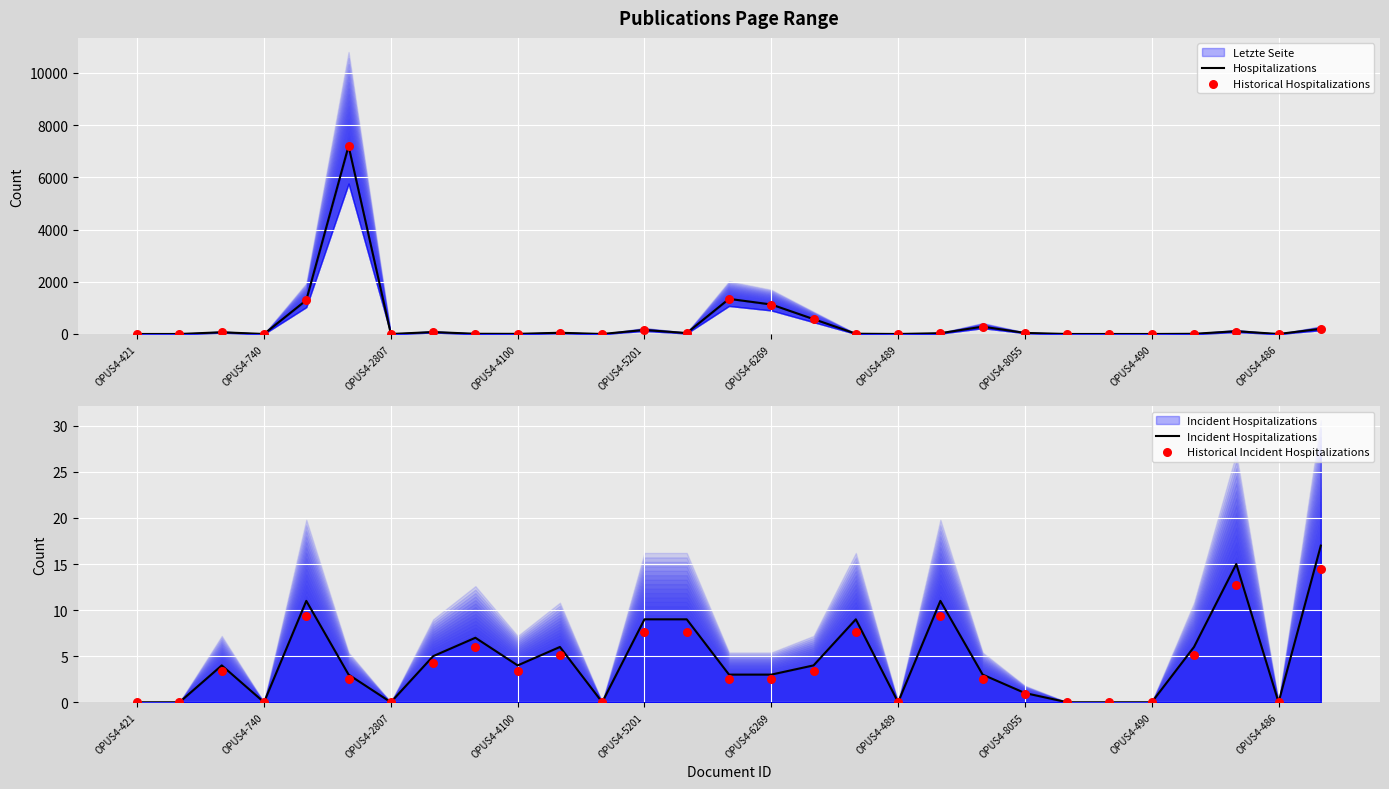

Is the value of Historical Incident Hospitalizations at OPUS4-489 greater than the value of Historical Hospitalizations at OPUS4-490?

No